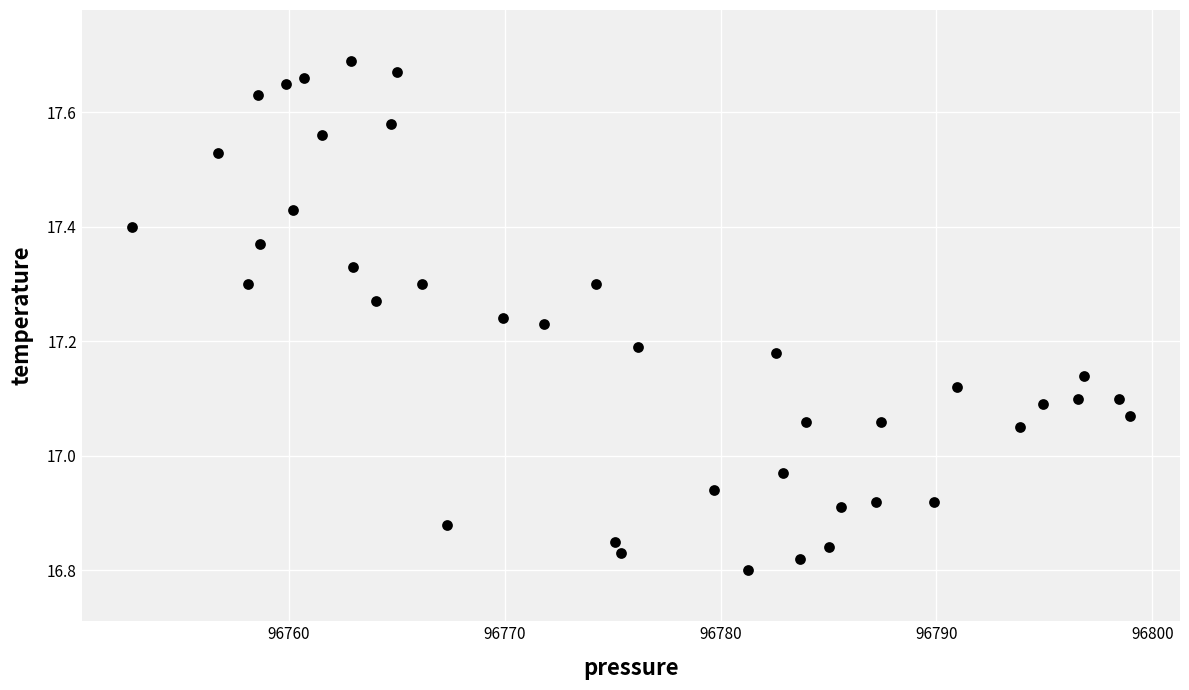

What is the range of X values (max minus min)?

46.2